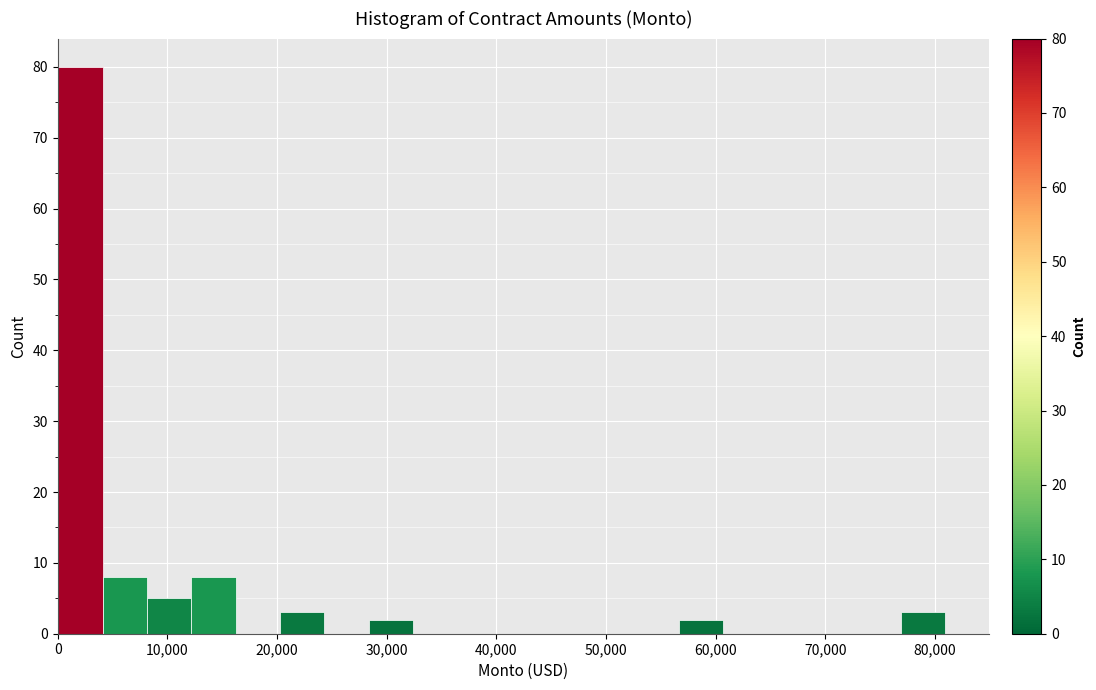

Reading left to right, transcribe this chart: for each bar, give the range it covers on the x-axis and its height. Neither the bar edges nor the heights are printed on the chart, so give them approximately, as read against the axes.

0 to 4000: 80
4000 to 8000: 8
8000 to 12000: 5
12000 to 16000: 8
16000 to 20000: 0
20000 to 24000: 3
24000 to 28000: 0
28000 to 32000: 2
32000 to 36000: 0
36000 to 40000: 0
40000 to 45000: 0
45000 to 49000: 0
49000 to 53000: 0
53000 to 57000: 0
57000 to 61000: 2
61000 to 65000: 0
65000 to 69000: 0
69000 to 73000: 0
73000 to 77000: 0
77000 to 81000: 3